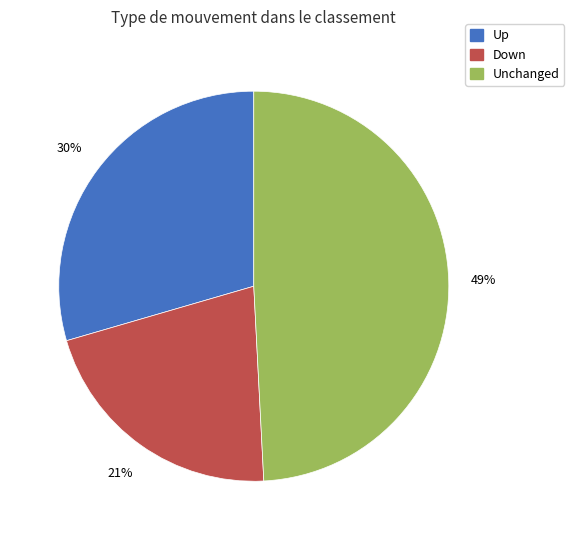

Is there a majority slice in this chart?

No